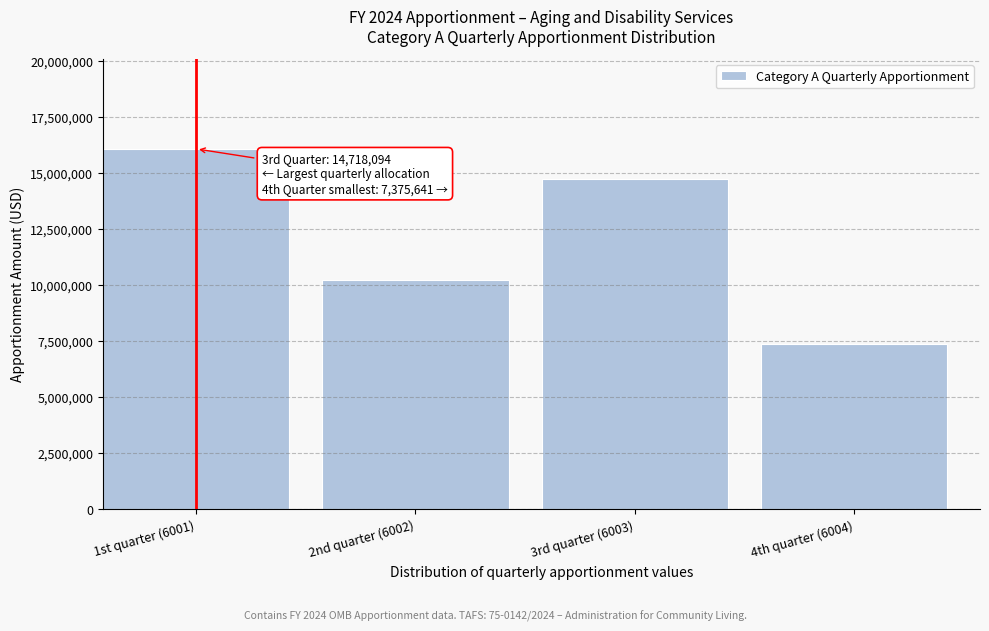

Reading left to right, transcribe all the data shown in this chart.

16067308	10238196	14718094	7375641